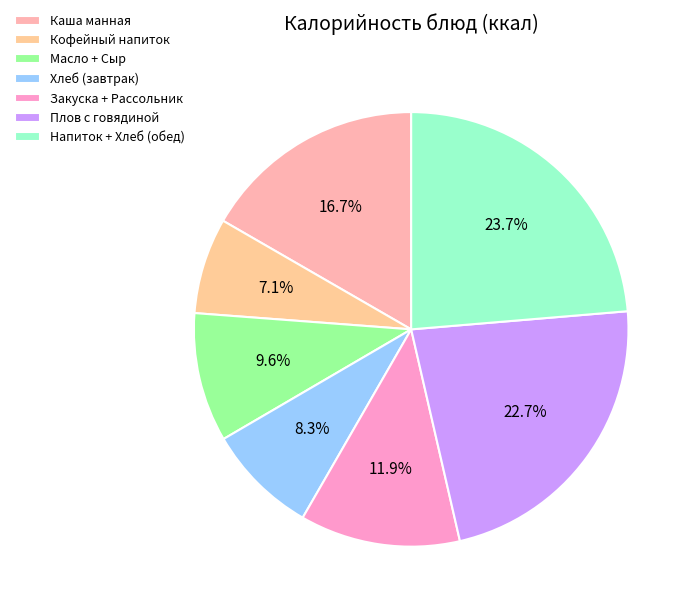

Does any single category account for the majority?

No